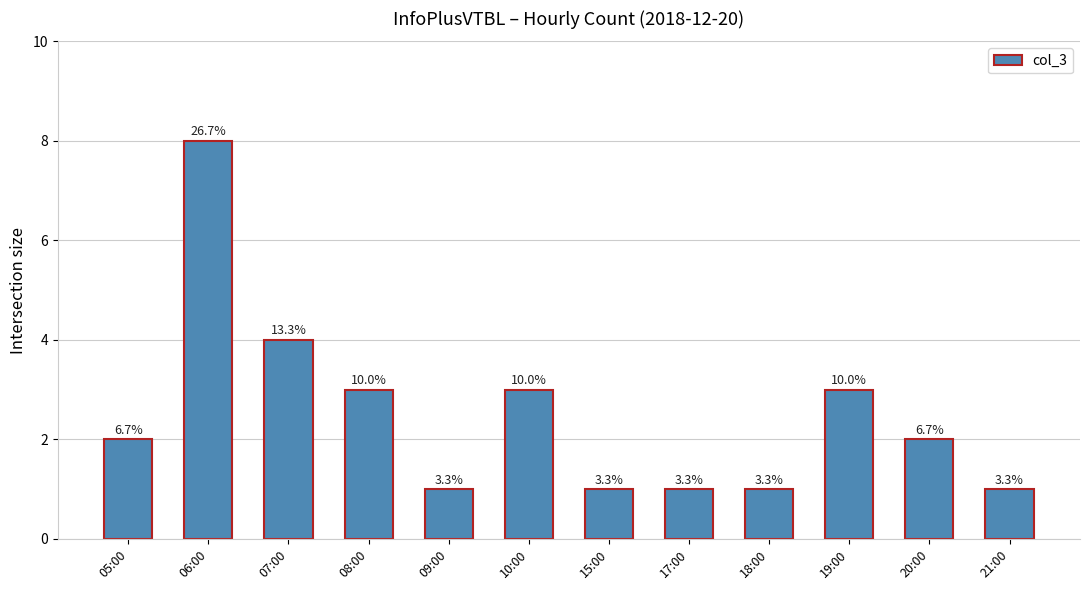

The value at 06:00 is 14. True or false?

False